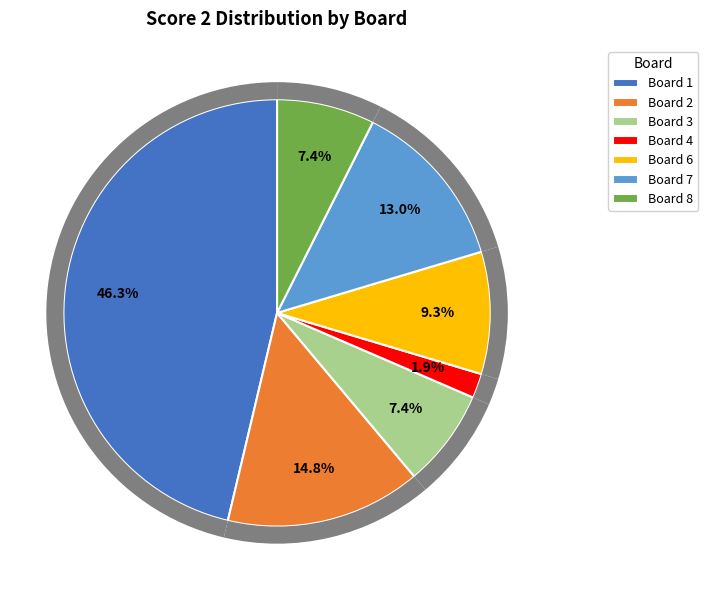

Is there any slice that represents more than half of the pie?

No